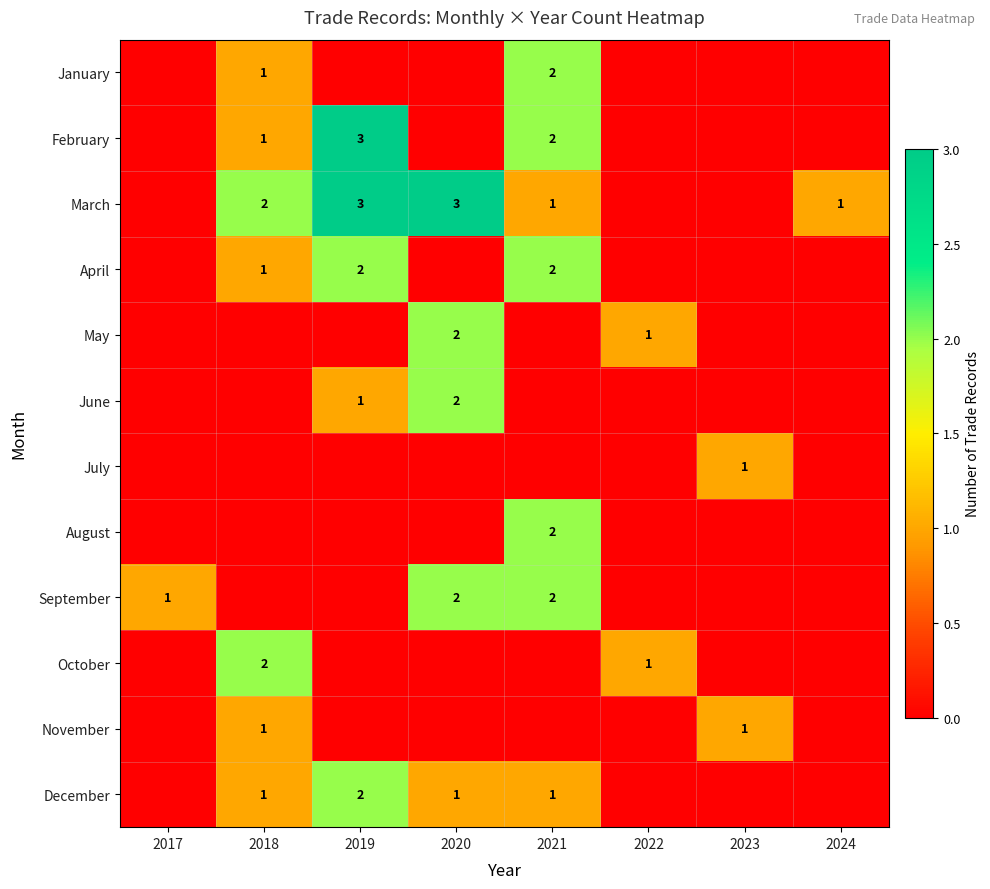

The February series shows 5 at 2019. True or false?

False